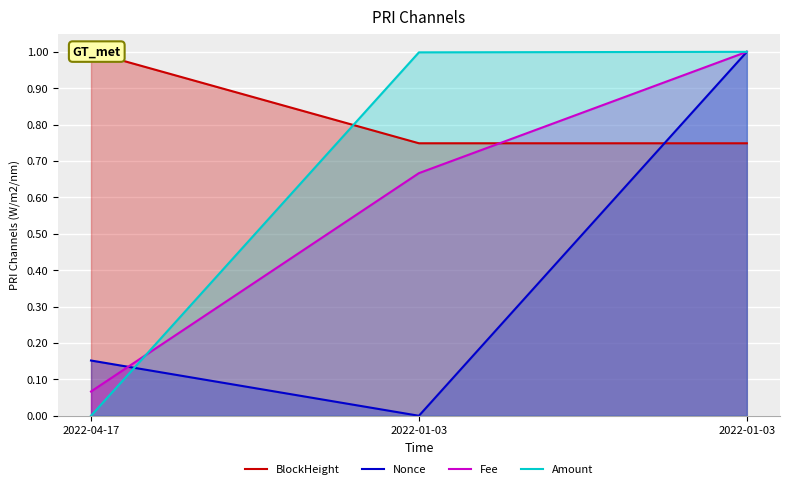

At which label is Fee closest to 0?

2022-04-17